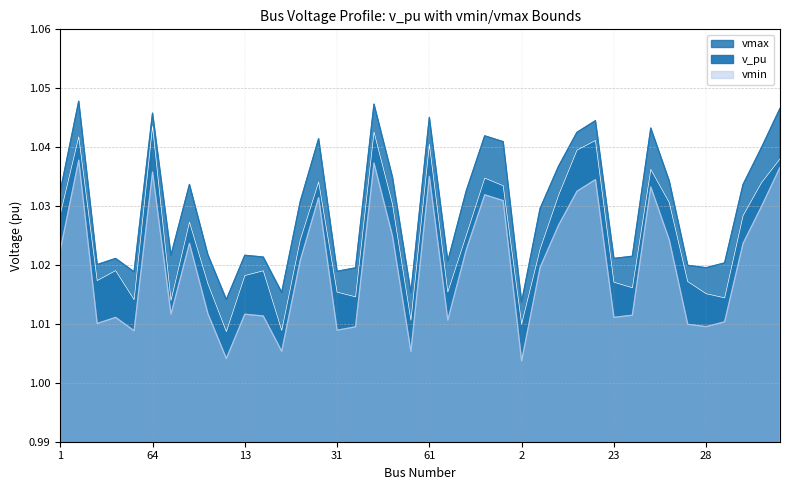

Reading left to right, list all the values displayed in this chart.

v_pu: 1.0	1.0	1.0	1.0	1.0	1.0	1.0	1.0	1.0	1.0	1.0	1.0	1.0	1.0	1.0	1.0	1.0	1.0	1.0	1.0	1.0	1.0	1.0	1.0	1.0	1.0	1.0	1.0	1.0	1.0	1.0	1.0	1.0	1.0	1.0	1.0	1.0	1.0	1.0	1.0
vmin: 1.0	1.0	1.0	1.0	1.0	1.0	1.0	1.0	1.0	1.0	1.0	1.0	1.0	1.0	1.0	1.0	1.0	1.0	1.0	1.0	1.0	1.0	1.0	1.0	1.0	1.0	1.0	1.0	1.0	1.0	1.0	1.0	1.0	1.0	1.0	1.0	1.0	1.0	1.0	1.0
vmax: 1.0	1.0	1.0	1.0	1.0	1.0	1.0	1.0	1.0	1.0	1.0	1.0	1.0	1.0	1.0	1.0	1.0	1.0	1.0	1.0	1.0	1.0	1.0	1.0	1.0	1.0	1.0	1.0	1.0	1.0	1.0	1.0	1.0	1.0	1.0	1.0	1.0	1.0	1.0	1.0